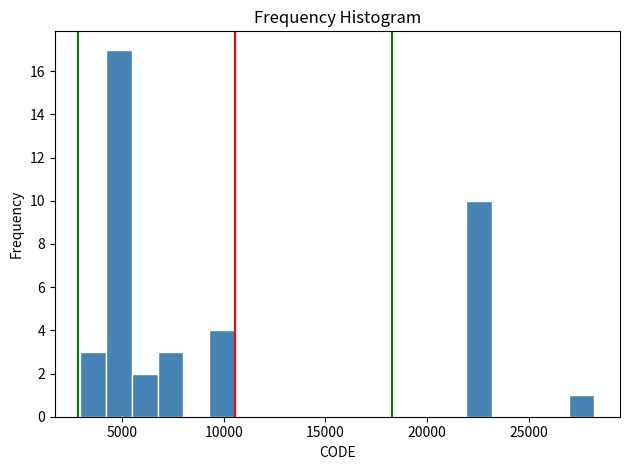

Around what value on the x-axis is the tallest bar? Give the approximate position of its centre, as read against the axis.

5000